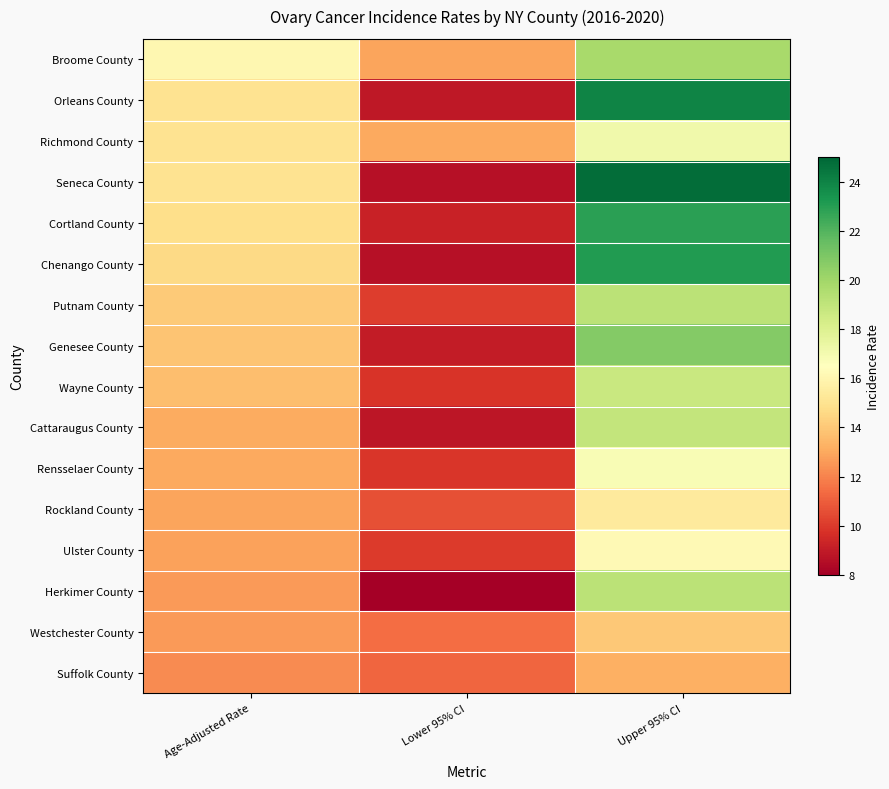

Reading left to right, extract all data points from this chart.

Broome County: Age-Adjusted Rate=16.1	Lower 95% CI=12.9	Upper 95% CI=19.8
Orleans County: Age-Adjusted Rate=15.0	Lower 95% CI=8.9	Upper 95% CI=24.0
Richmond County: Age-Adjusted Rate=15.0	Lower 95% CI=13.0	Upper 95% CI=17.1
Seneca County: Age-Adjusted Rate=15.0	Lower 95% CI=8.6	Upper 95% CI=24.8
Cortland County: Age-Adjusted Rate=14.8	Lower 95% CI=9.2	Upper 95% CI=22.9
Chenango County: Age-Adjusted Rate=14.6	Lower 95% CI=8.6	Upper 95% CI=23.1
Putnam County: Age-Adjusted Rate=14.1	Lower 95% CI=10.1	Upper 95% CI=19.2
Genesee County: Age-Adjusted Rate=13.9	Lower 95% CI=9.0	Upper 95% CI=20.8
Wayne County: Age-Adjusted Rate=13.7	Lower 95% CI=9.8	Upper 95% CI=18.7
Cattaraugus County: Age-Adjusted Rate=13.1	Lower 95% CI=8.8	Upper 95% CI=18.9
Rensselaer County: Age-Adjusted Rate=13.0	Lower 95% CI=9.9	Upper 95% CI=16.8
Rockland County: Age-Adjusted Rate=12.9	Lower 95% CI=10.6	Upper 95% CI=15.4
Ulster County: Age-Adjusted Rate=12.8	Lower 95% CI=10.0	Upper 95% CI=16.2
Herkimer County: Age-Adjusted Rate=12.6	Lower 95% CI=8.0	Upper 95% CI=19.2
Westchester County: Age-Adjusted Rate=12.6	Lower 95% CI=11.4	Upper 95% CI=14.0
Suffolk County: Age-Adjusted Rate=12.2	Lower 95% CI=11.2	Upper 95% CI=13.2